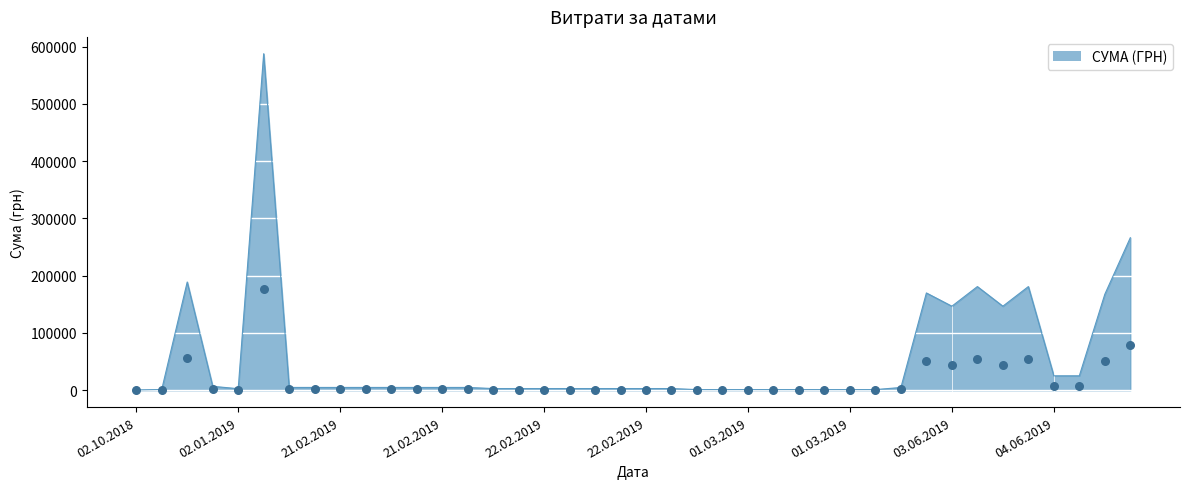

Between 22.02.2019 and 03.06.2019, which is larger?

03.06.2019